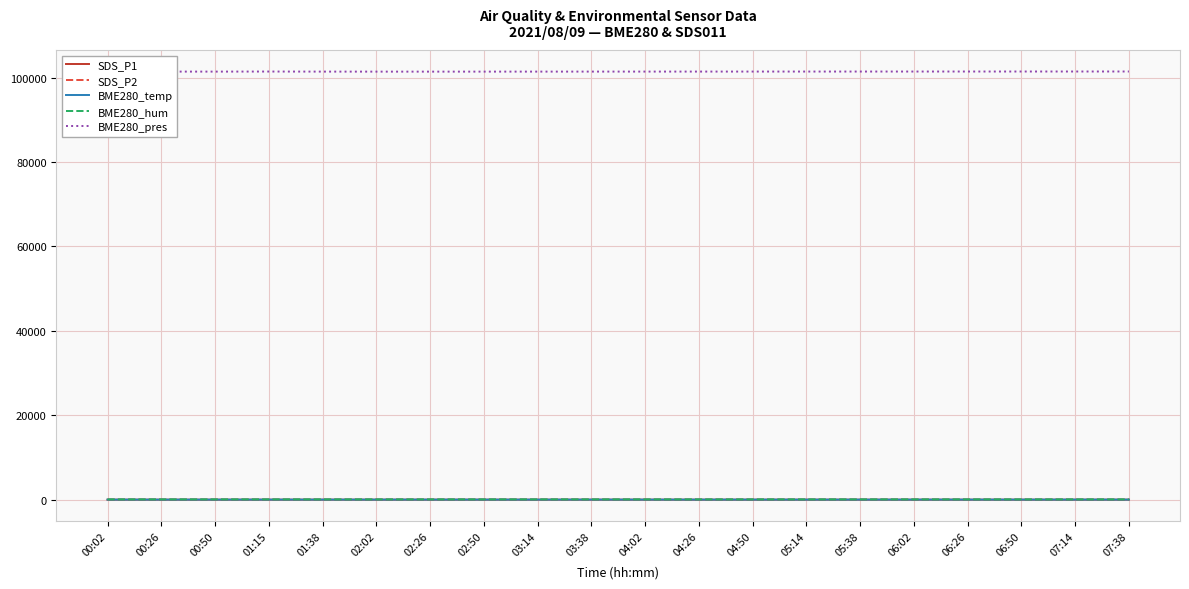

What is the minimum value for SDS_P1?

2.7